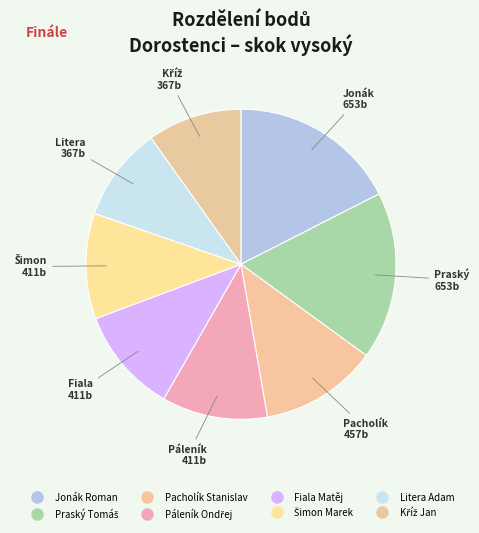

How many slices are in this pie chart?

8